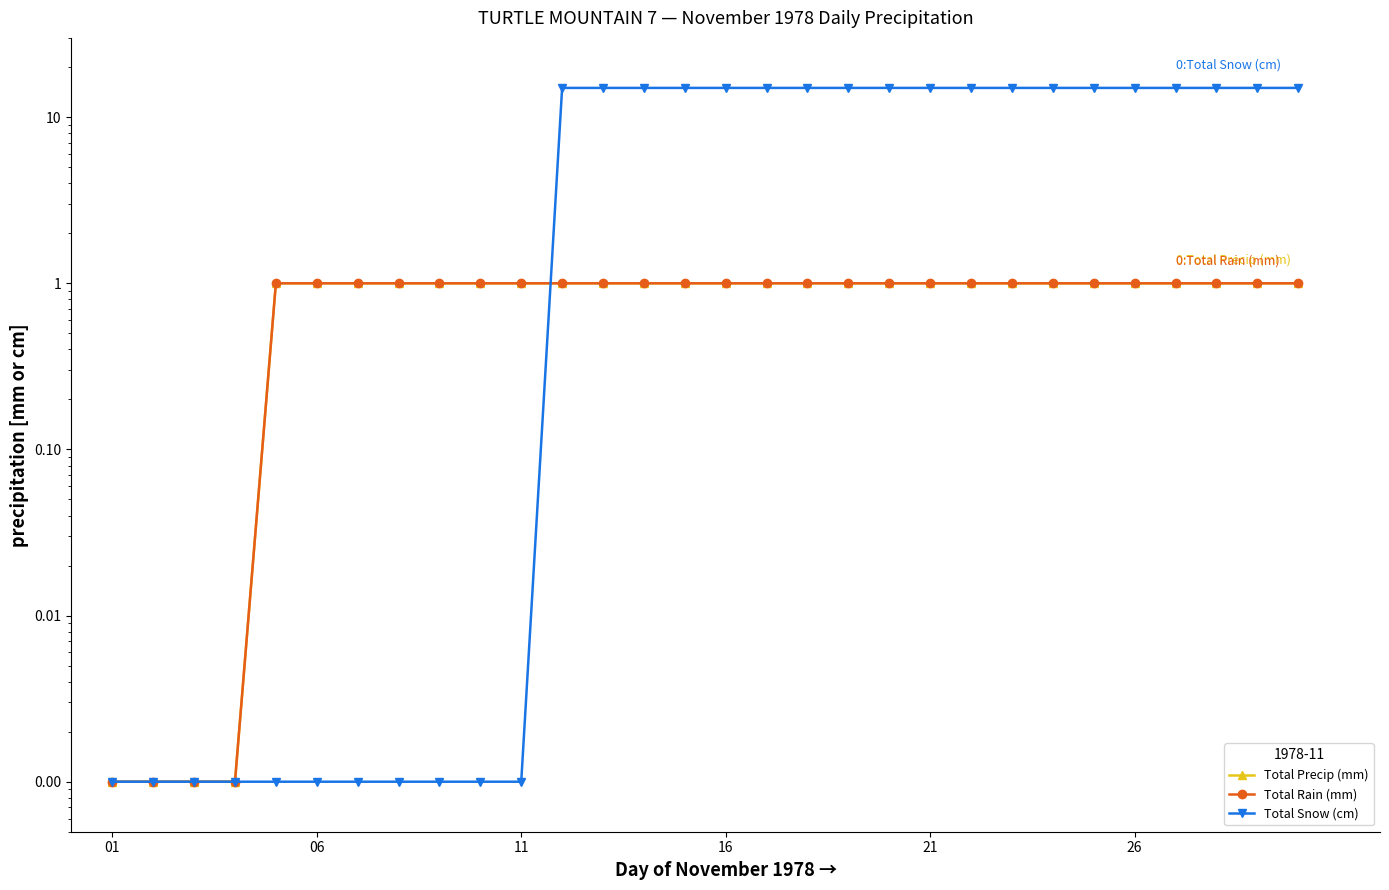

At how many categories does at least one series exceed 12?

19